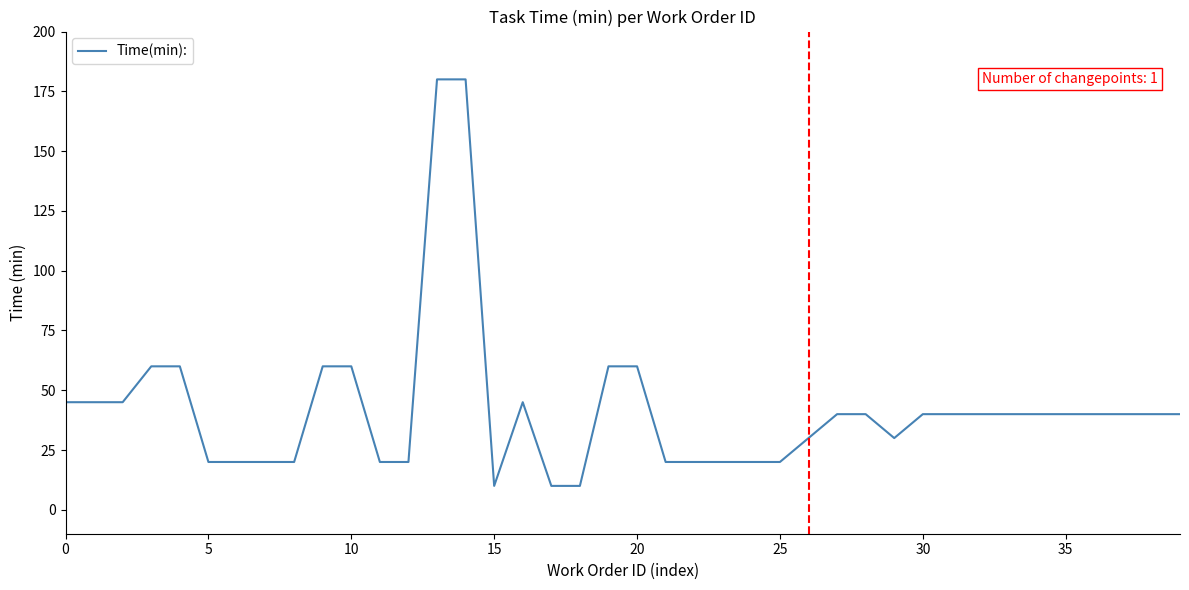

What is the maximum value shown in the chart?

180